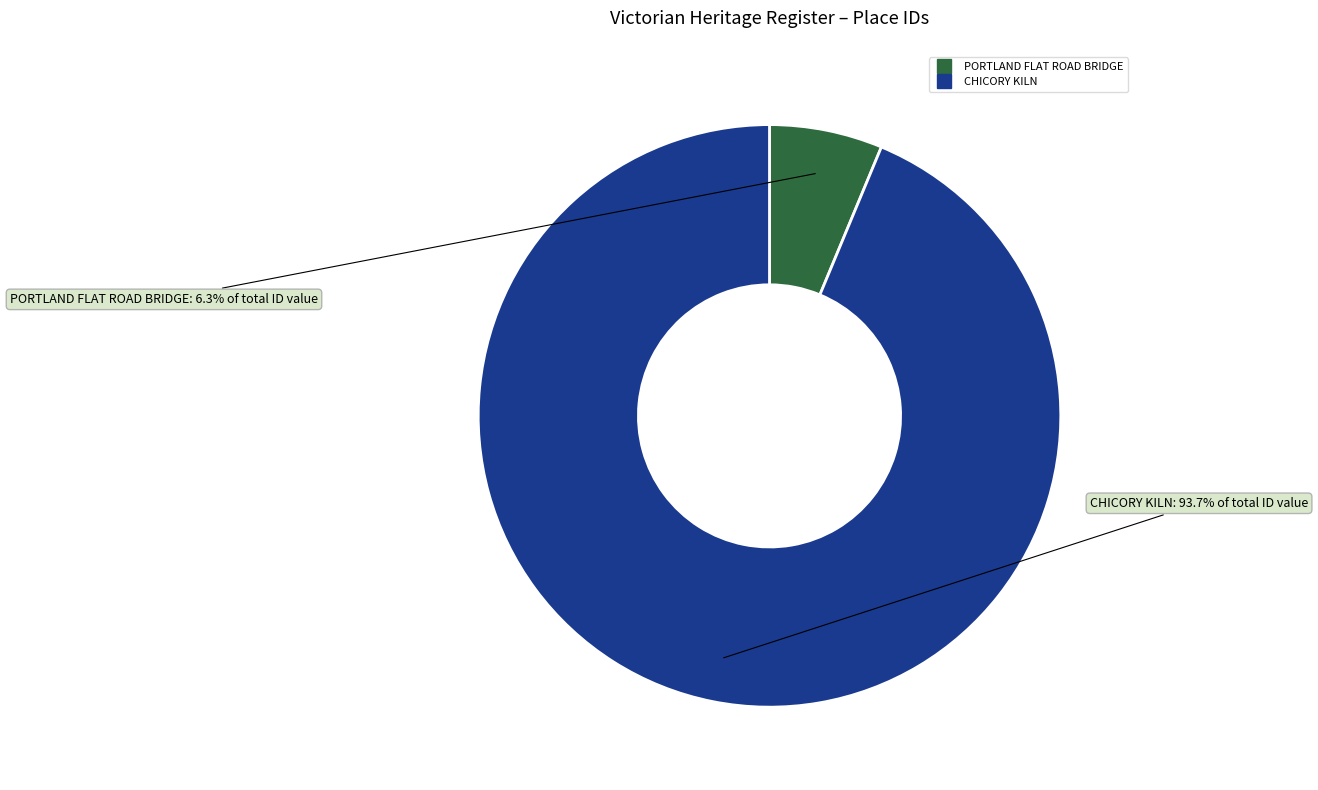

How many slices are in this pie chart?

2